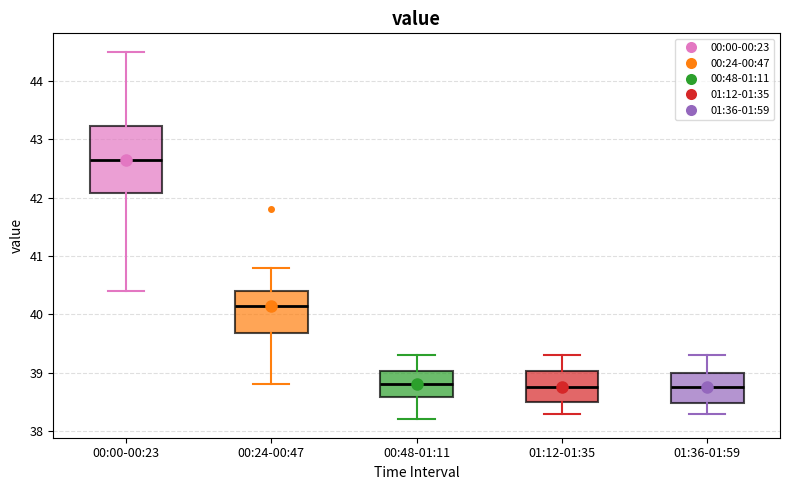

Reading left to right, transcribe this box plot: for each box, give where its median line is, the range the box spans, and where its two whiskers end, as read against the y-axis. The values are not printed on the chart, so give them approximately, as read against the axis.

00:00-00:23: median 42.7, box 42.1 to 43.2, whiskers 40.4 to 44.5
00:24-00:47: median 40.2, box 39.7 to 40.4, whiskers 38.8 to 40.8
00:48-01:11: median 38.8, box 38.6 to 39.0, whiskers 38.2 to 39.3
01:12-01:35: median 38.8, box 38.5 to 39.0, whiskers 38.3 to 39.3
01:36-01:59: median 38.8, box 38.5 to 39.0, whiskers 38.3 to 39.3